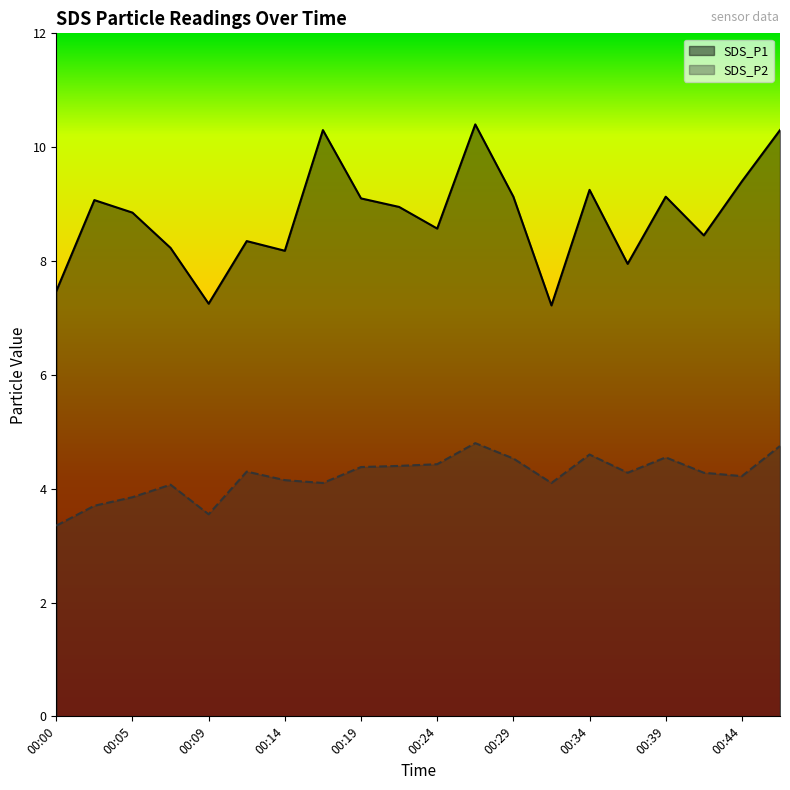

Count the number of categories in the chart.

20